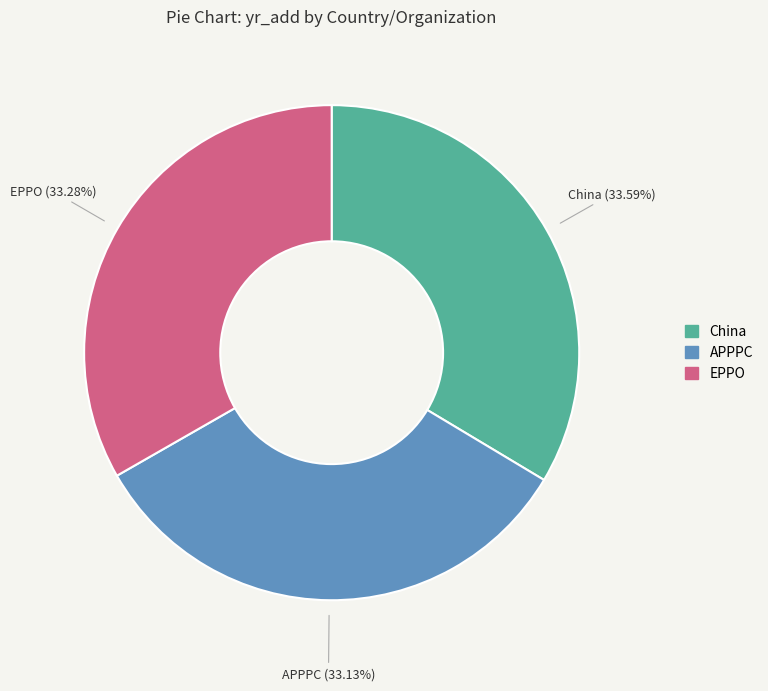

Combined, do China and EPPO account for over 50%?

Yes